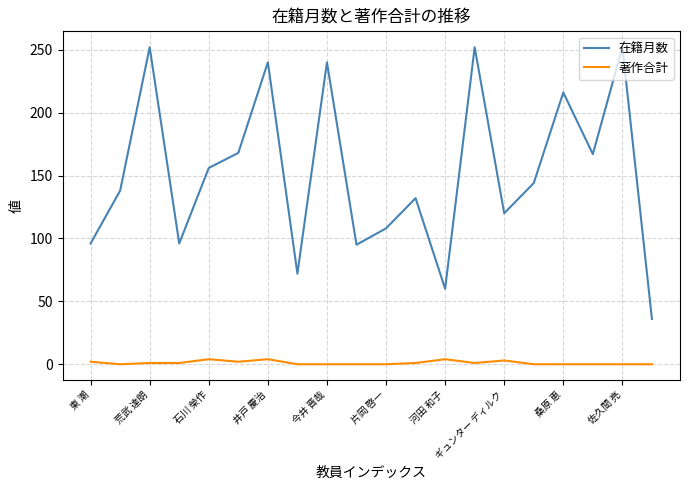

Does the chart display data point markers on the line(s)?

No